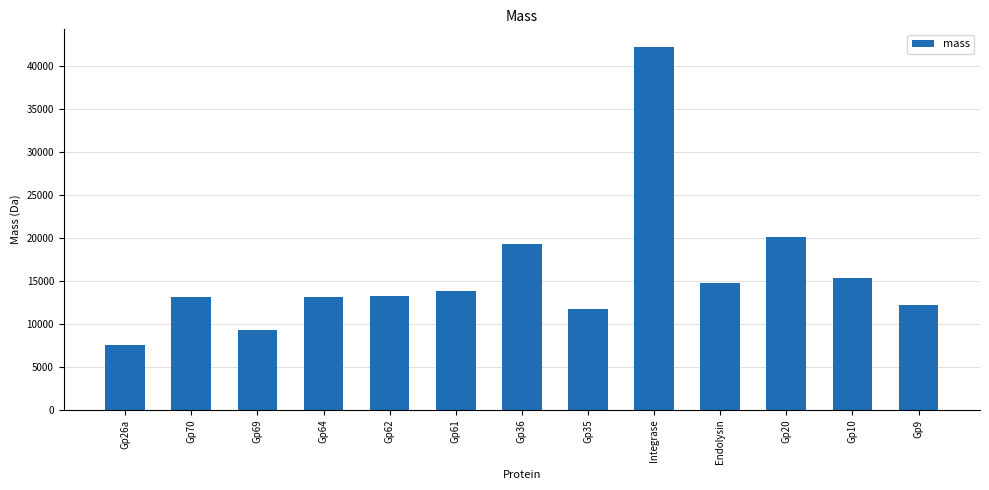

Which label corresponds to the largest value in the chart?

Integrase